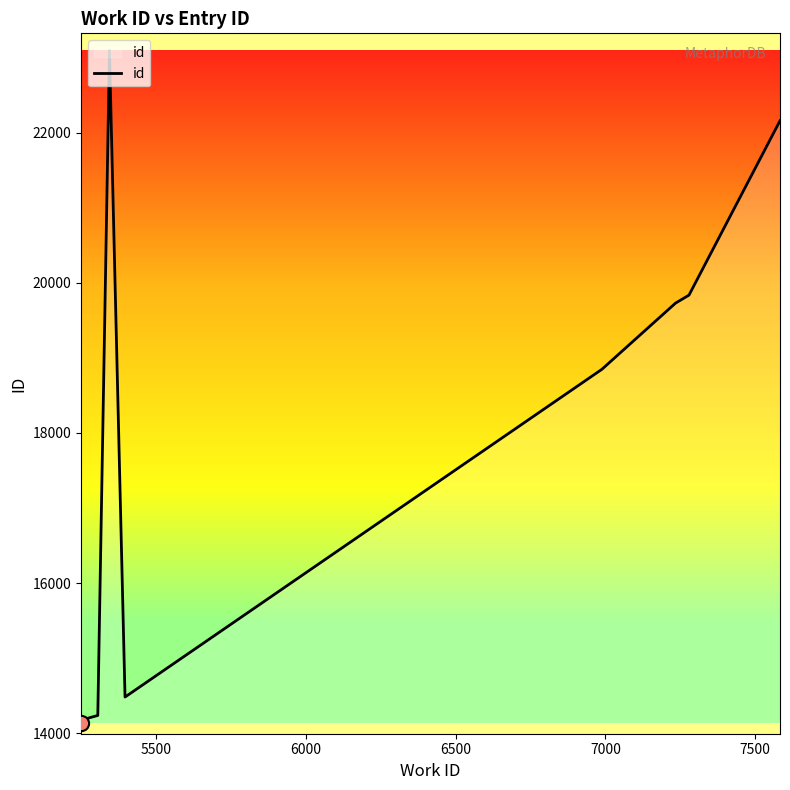

What is the maximum value shown in the chart?

23090